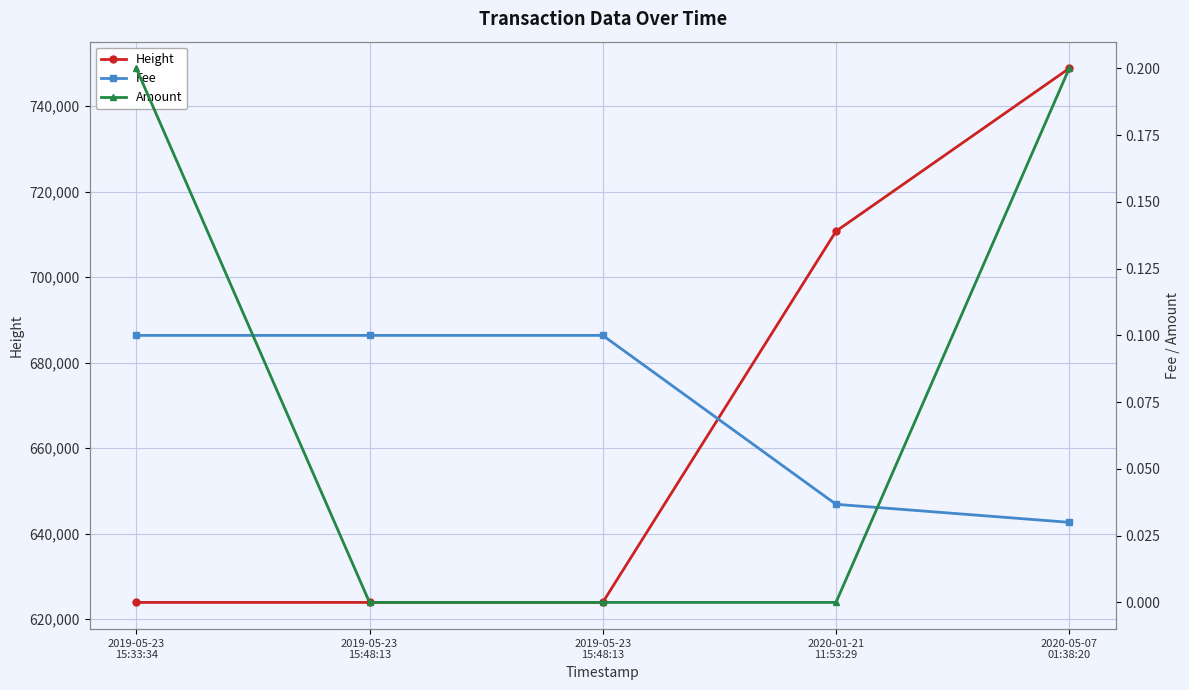

Rank the series by their maximum value, from highest to lowest.

Height, Amount, Fee